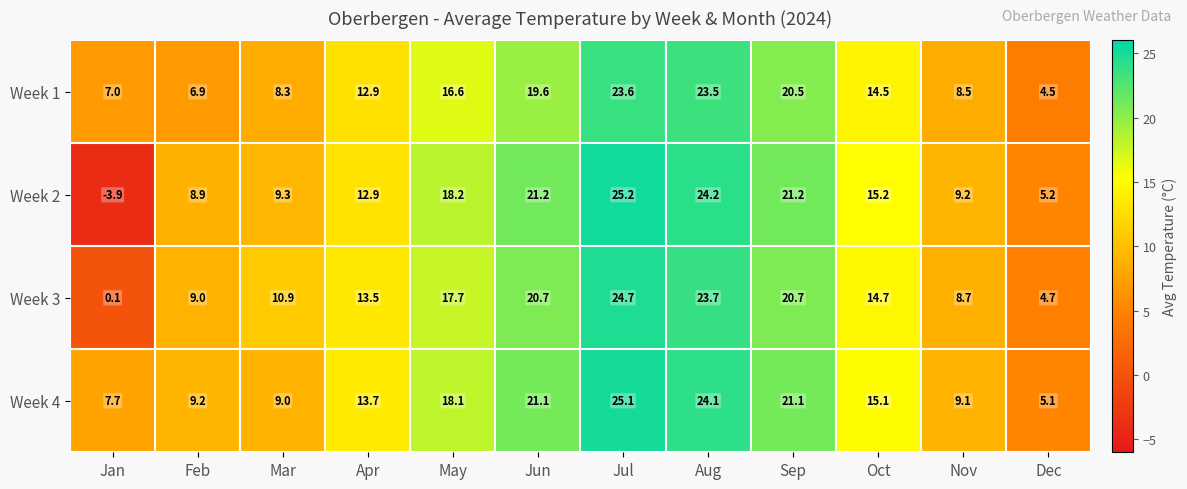

At how many categories does at least one series exceed 16?

5